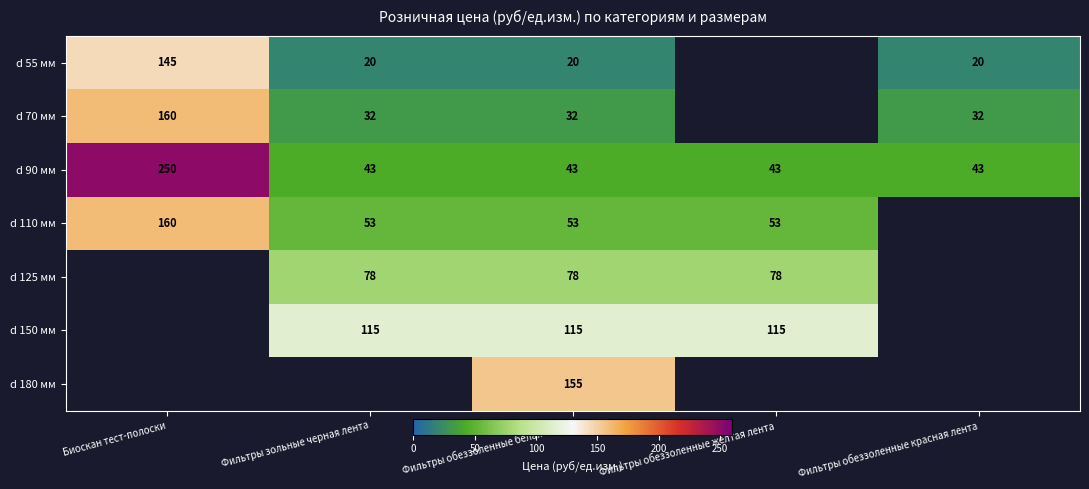

What is the spread (max minus min) of values at Биоскан тест-полоски?

105.0